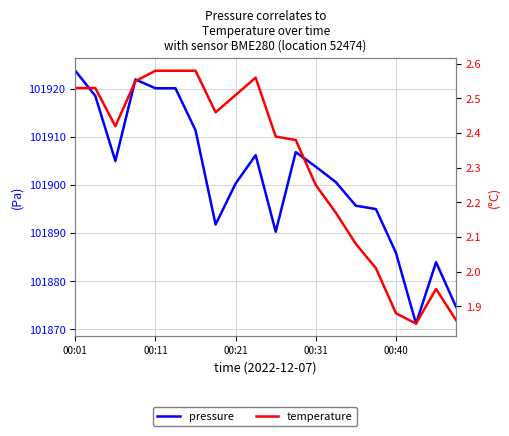

Which series has the largest total across all categories?

pressure